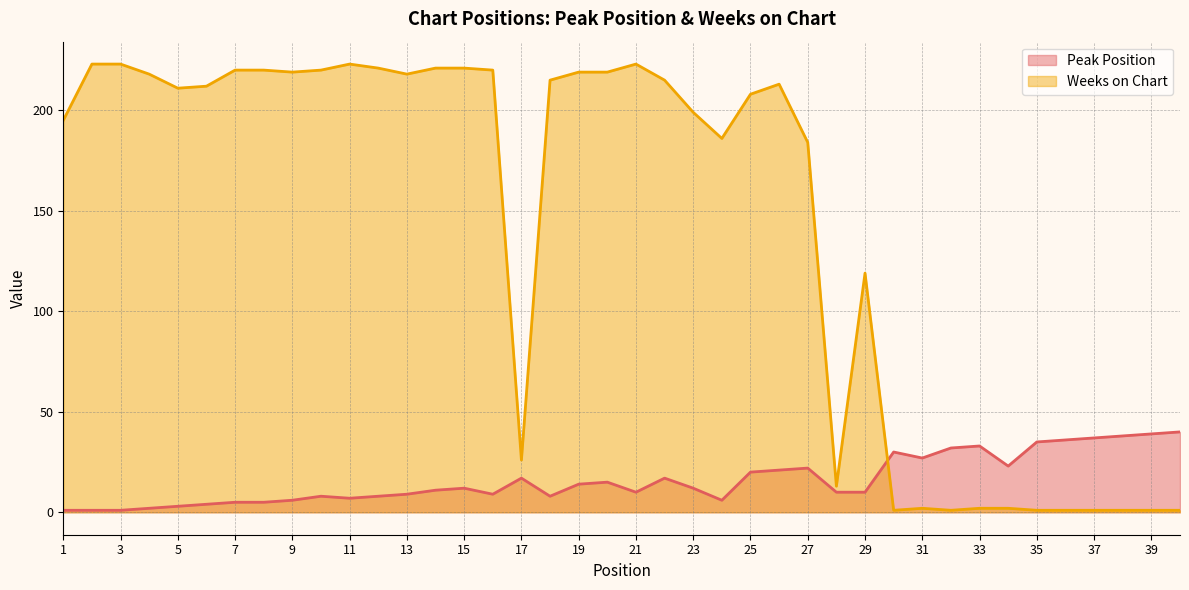

What is the value of the Peak Position point at the 26th from the left?

21